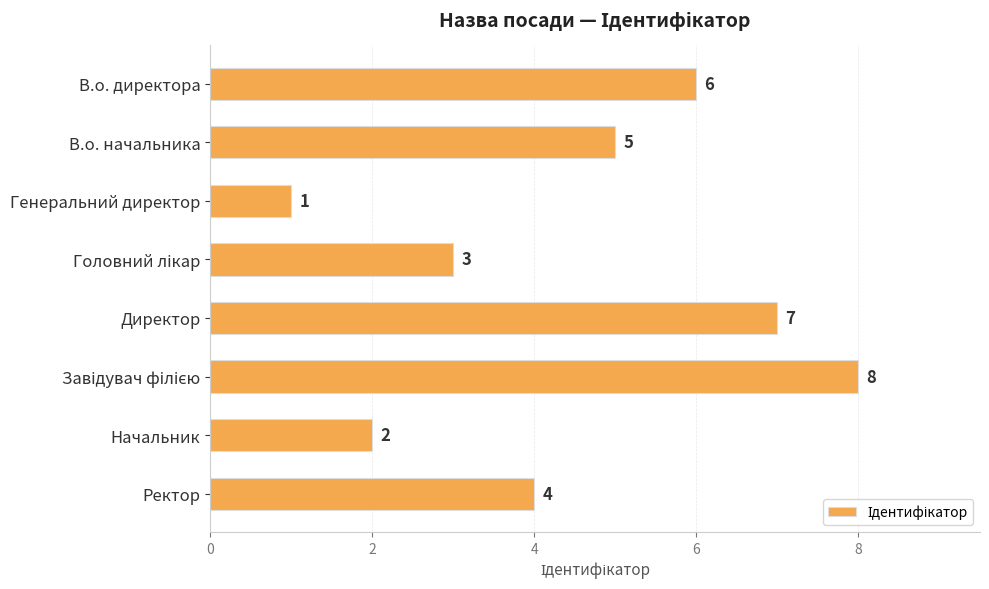

Is it true that the value at Генеральний директор is 1?

True